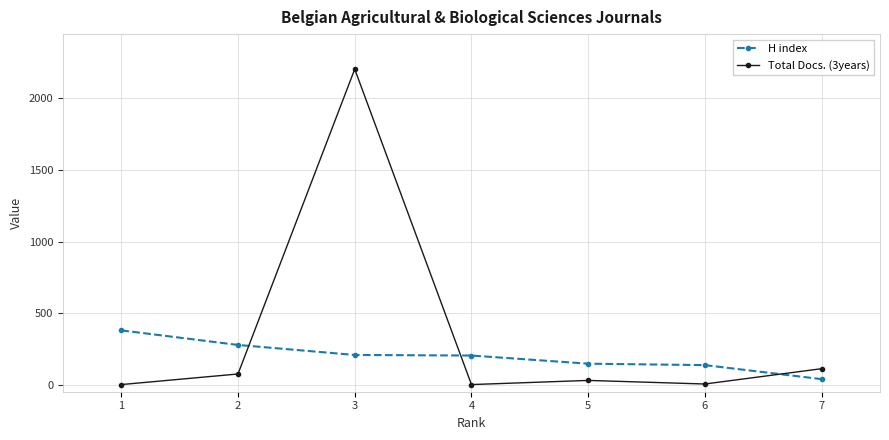

In Total Docs. (3years), how many points are higher than both neighbors (excluding endpoints)?

2